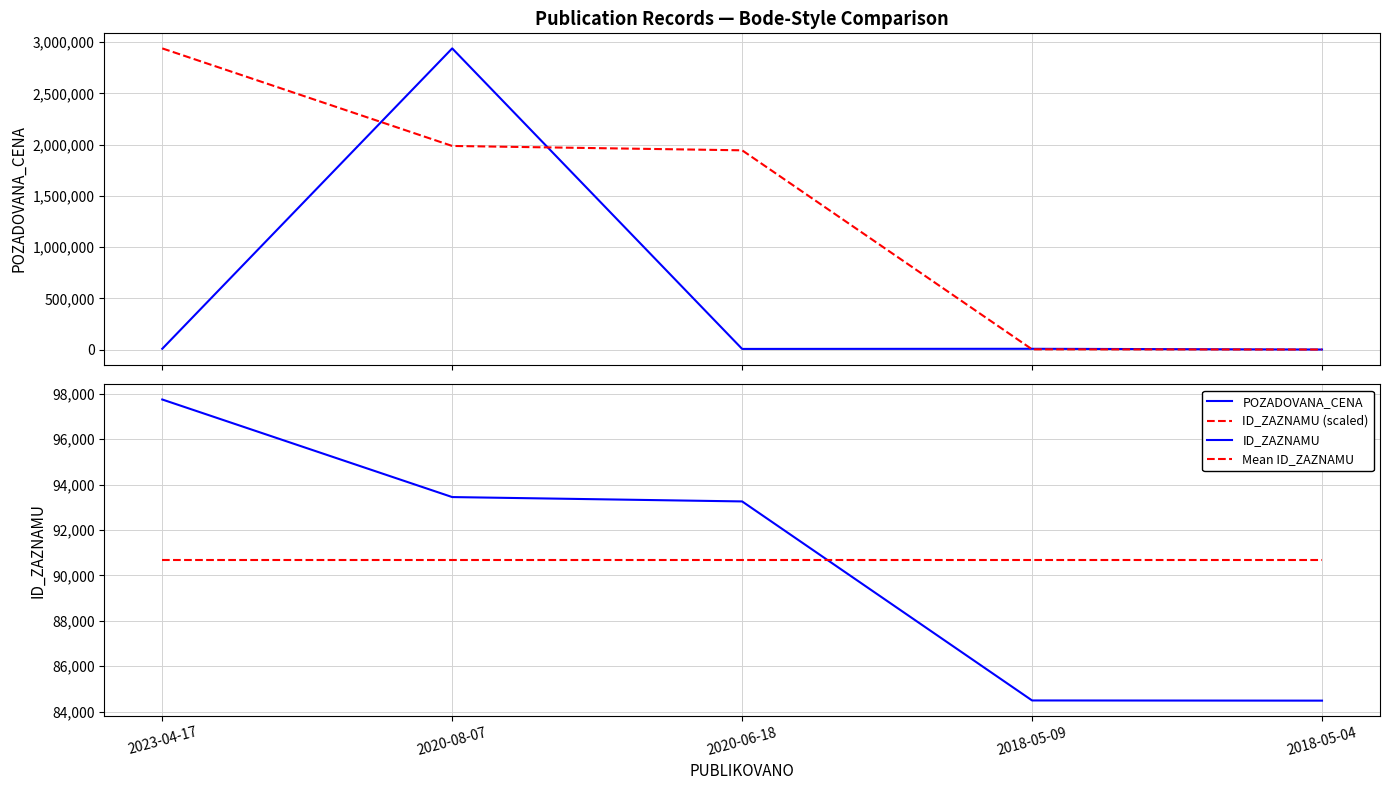

Reading left to right, transcribe all the data shown in this chart.

POZADOVANA_CENA: 9142.0	2940000.0	7550.0	8960.0	1700.0
ID_ZAZNAMU (scaled): 2940000.0	1988031.6	1945505.3	3471.9	1700.0
ID_ZAZNAMU: 97751.0	93453.0	93261.0	84493.0	84485.0
Mean ID_ZAZNAMU: 90688.6	90688.6	90688.6	90688.6	90688.6